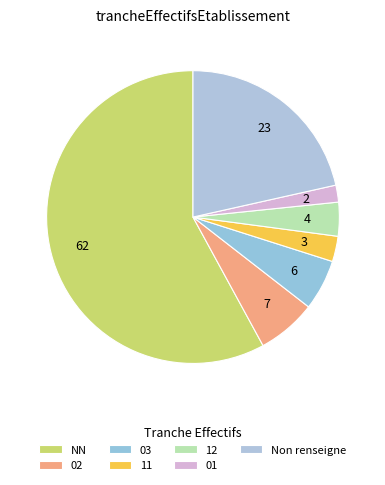

Is there any slice that represents more than half of the pie?

Yes